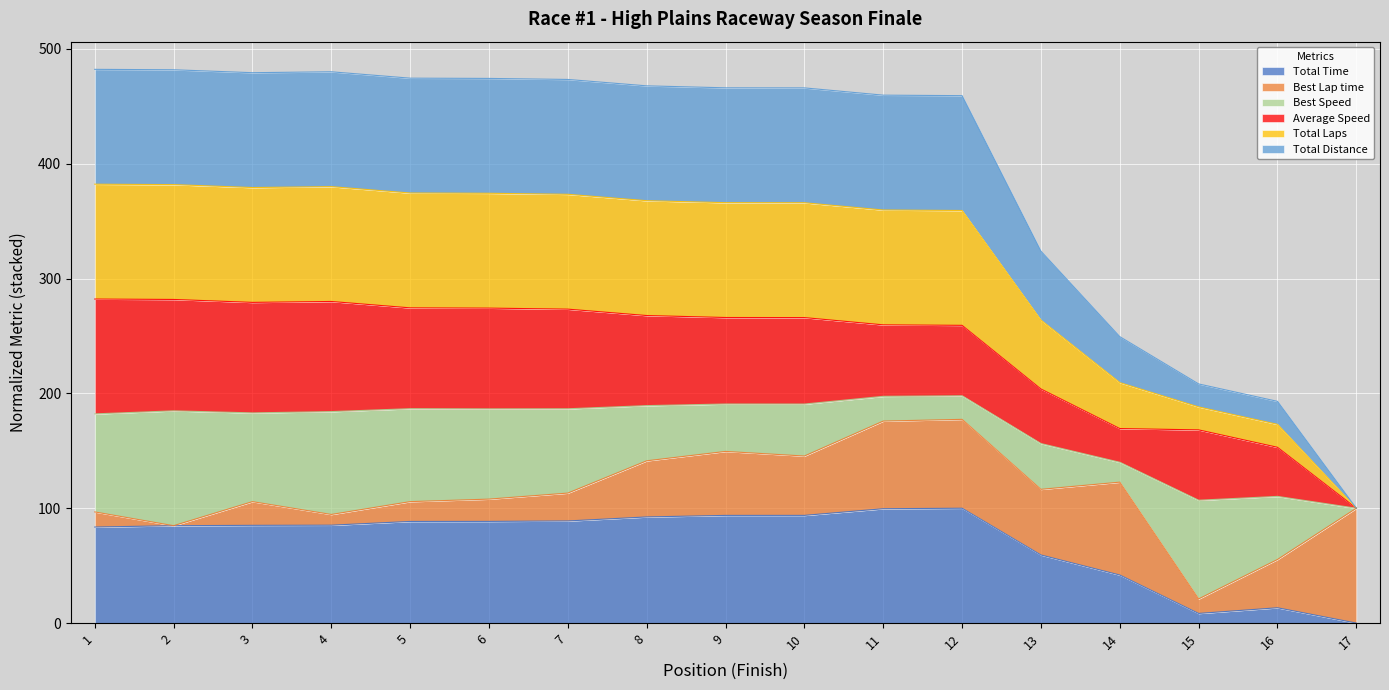

Which series has the widest spread of values?

Total Laps